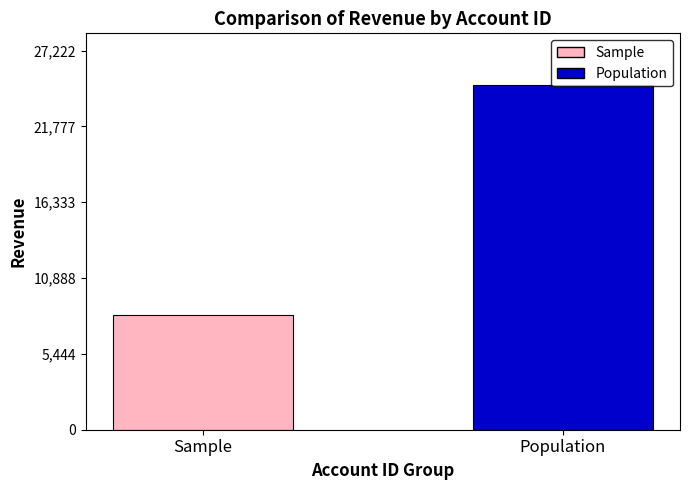

How many bars are there in total?

2